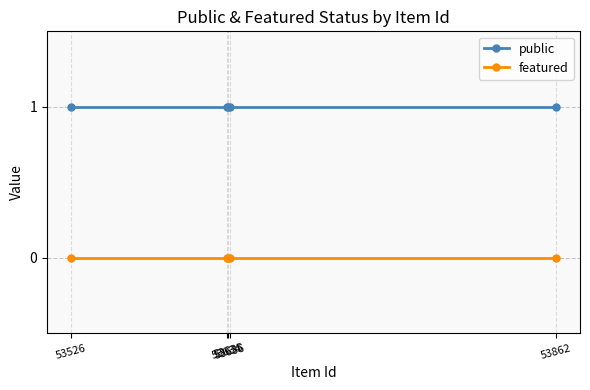

True or false: featured has a value of 0 at 53862.

True